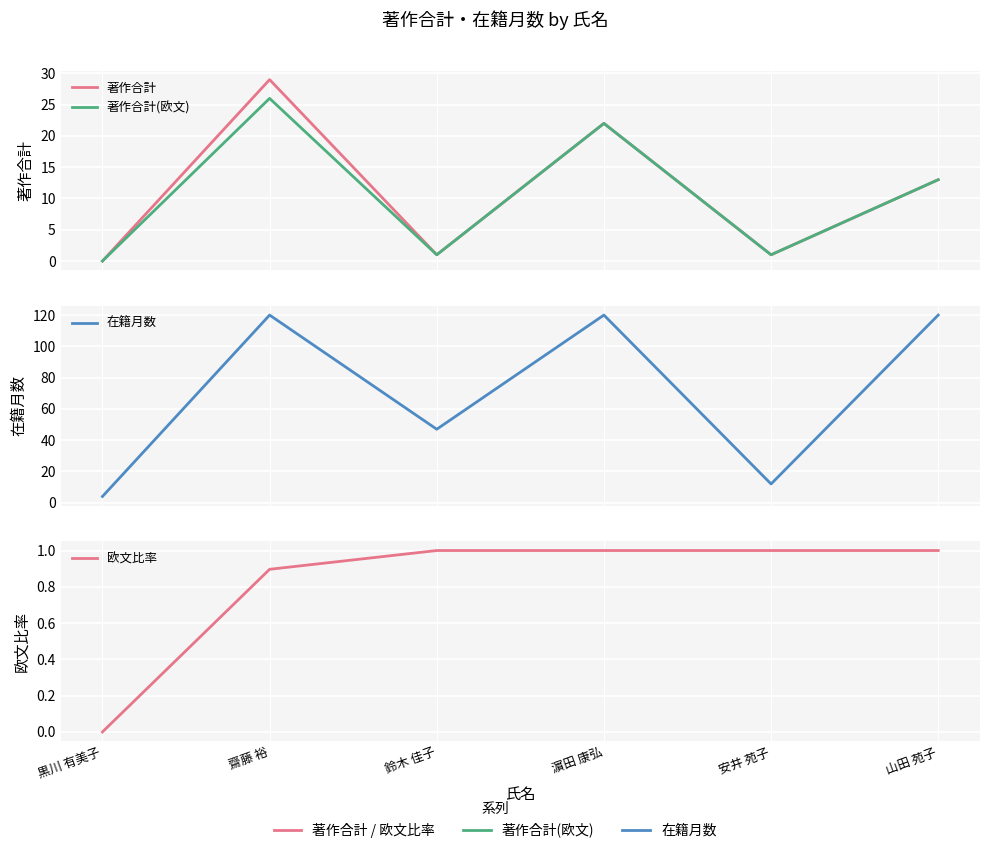

How many interior local peaks does the 著作合計(欧文) series have?

2